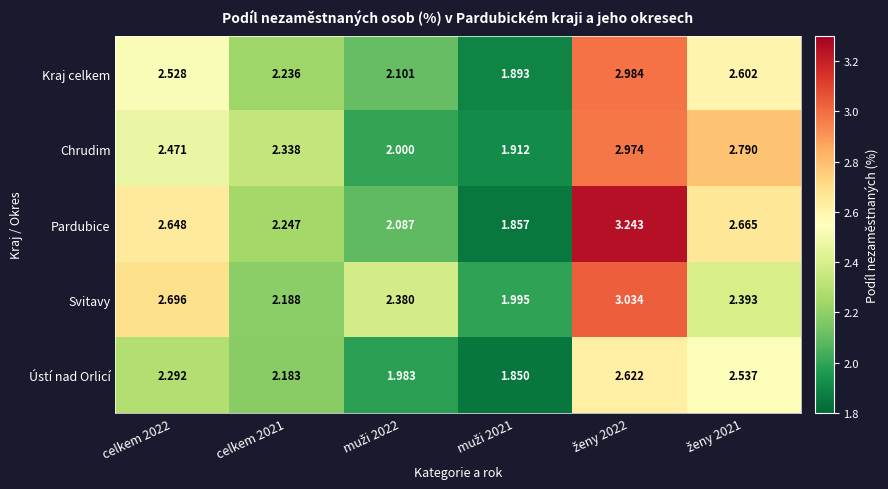

Which series has the largest total across all categories?

Pardubice